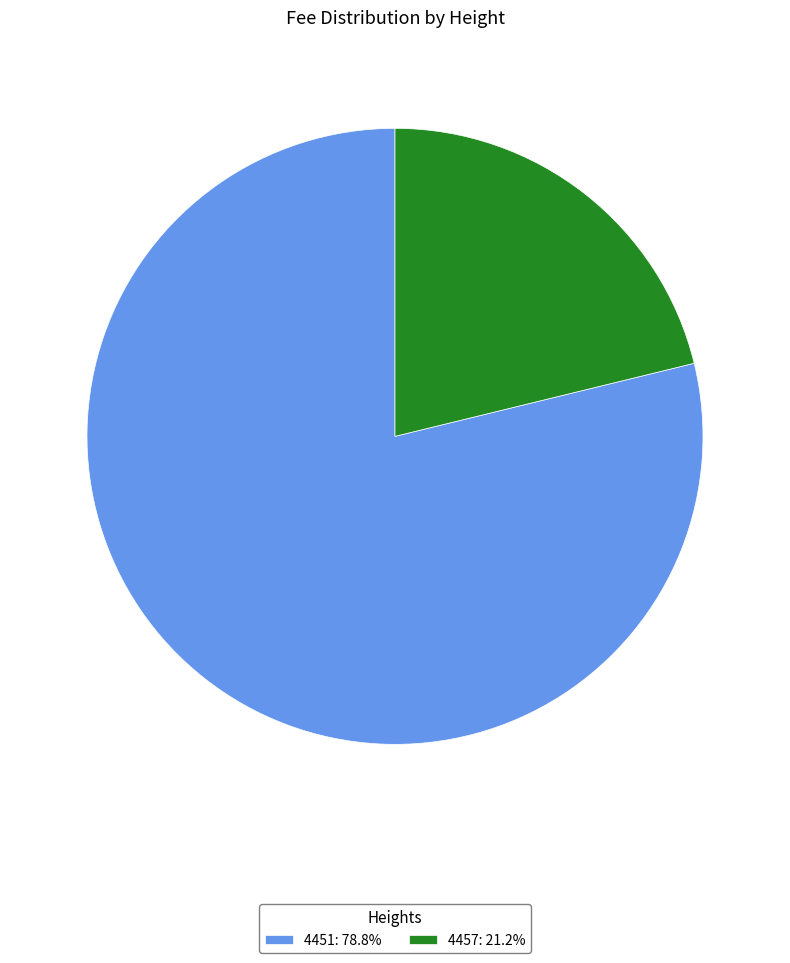

How many segments does this pie chart have?

2